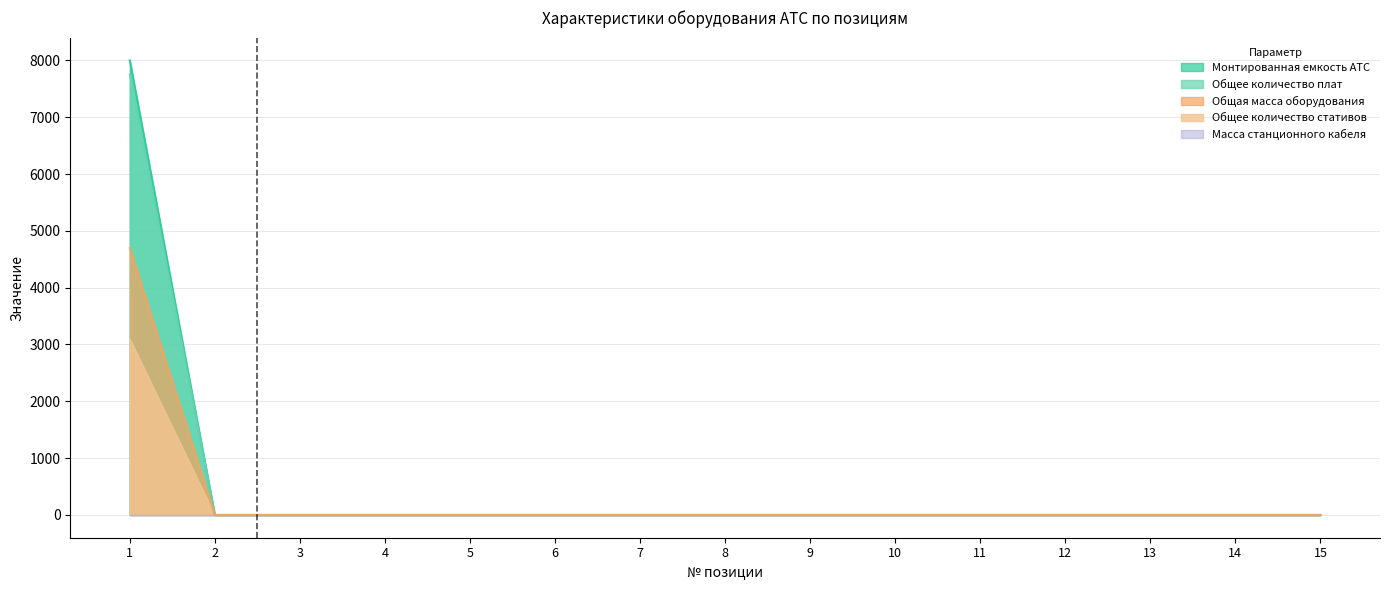

What is the maximum value for Общее количество стативов?

3100